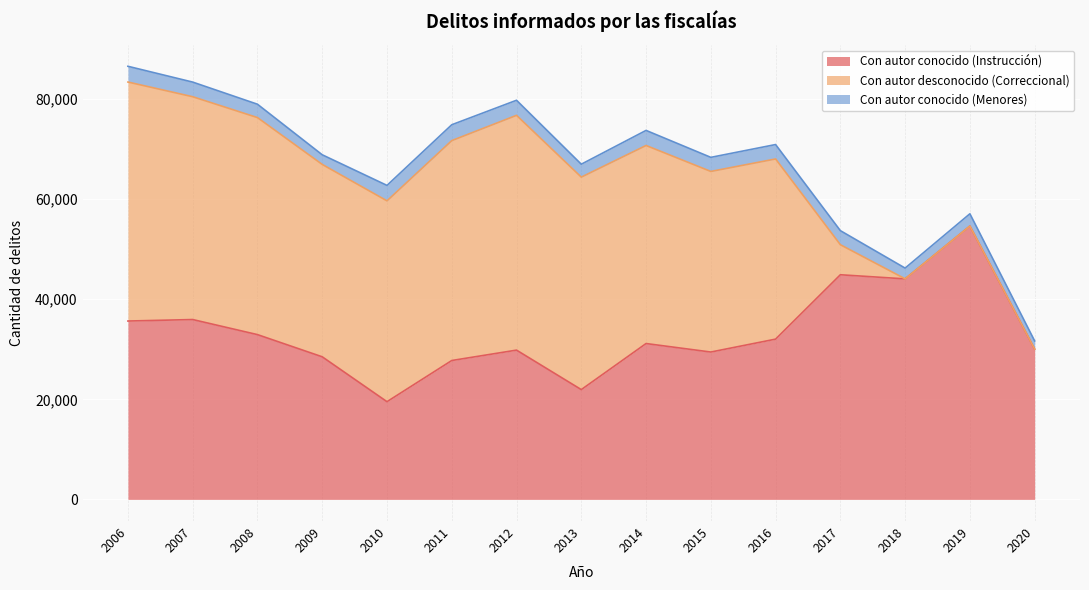

What is the spread (max minus min) of values at 2016?

33135